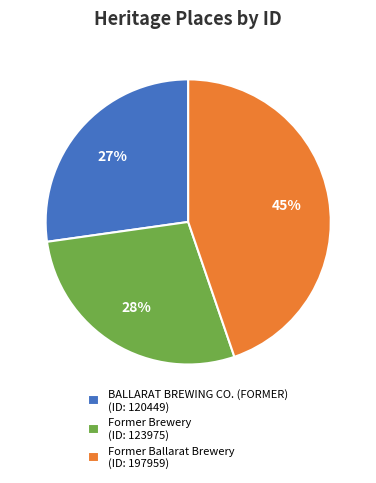

The BALLARAT BREWING CO. (FORMER) slice represents 19% of the pie. True or false?

False